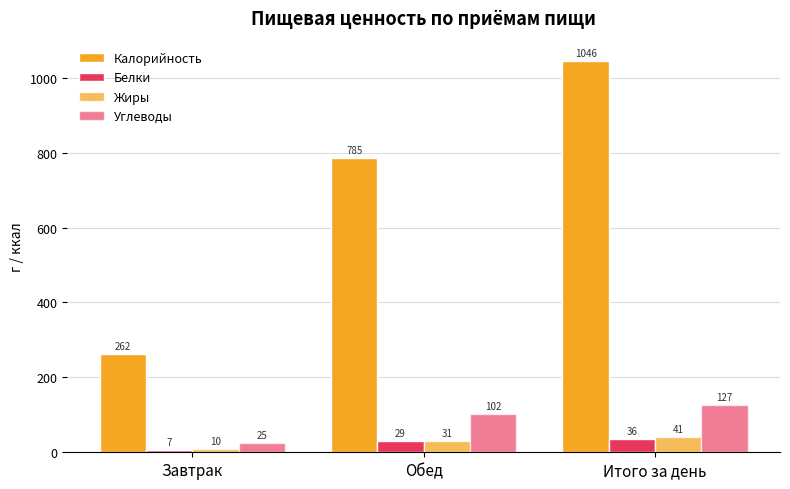

What is the difference between the maximum and minimum values in the Жиры series?

31